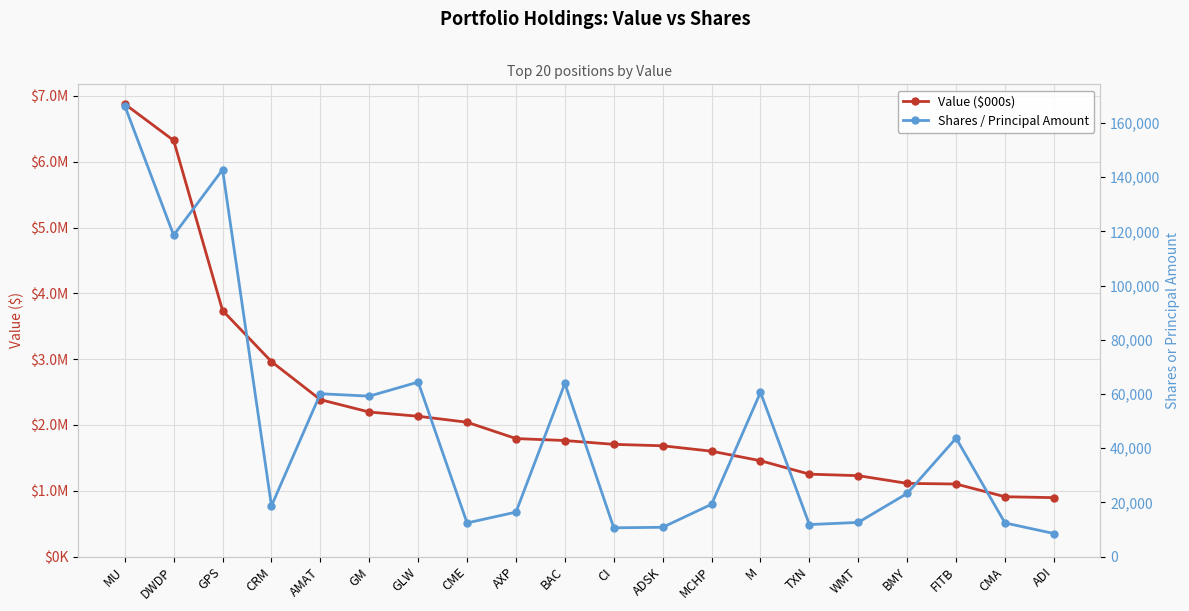

What is the spread (max minus min) of values at CME?

2028600